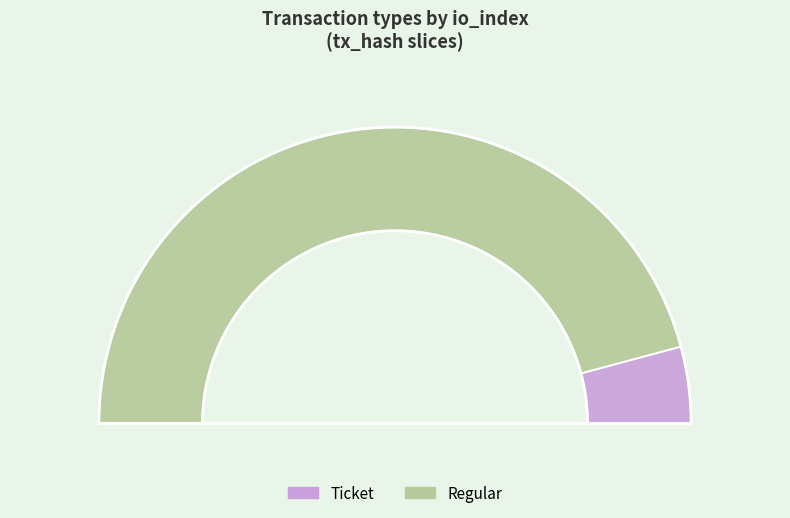

Which category accounts for the majority?

Regular